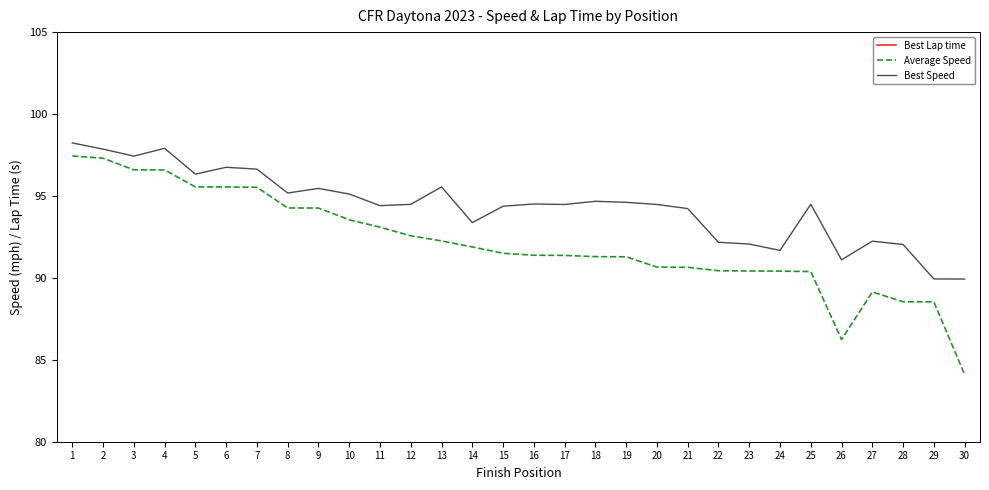

Which series has the largest total across all categories?

Best Lap time